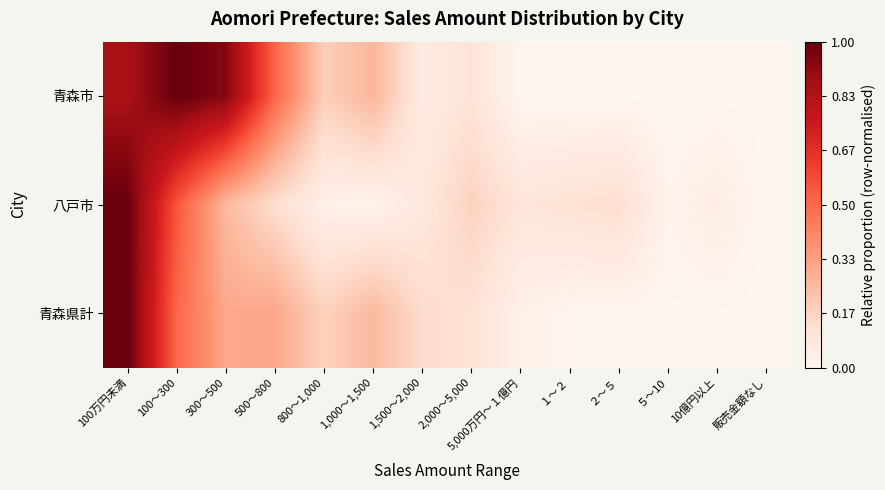

At how many categories does at least one series exceed 0?

13